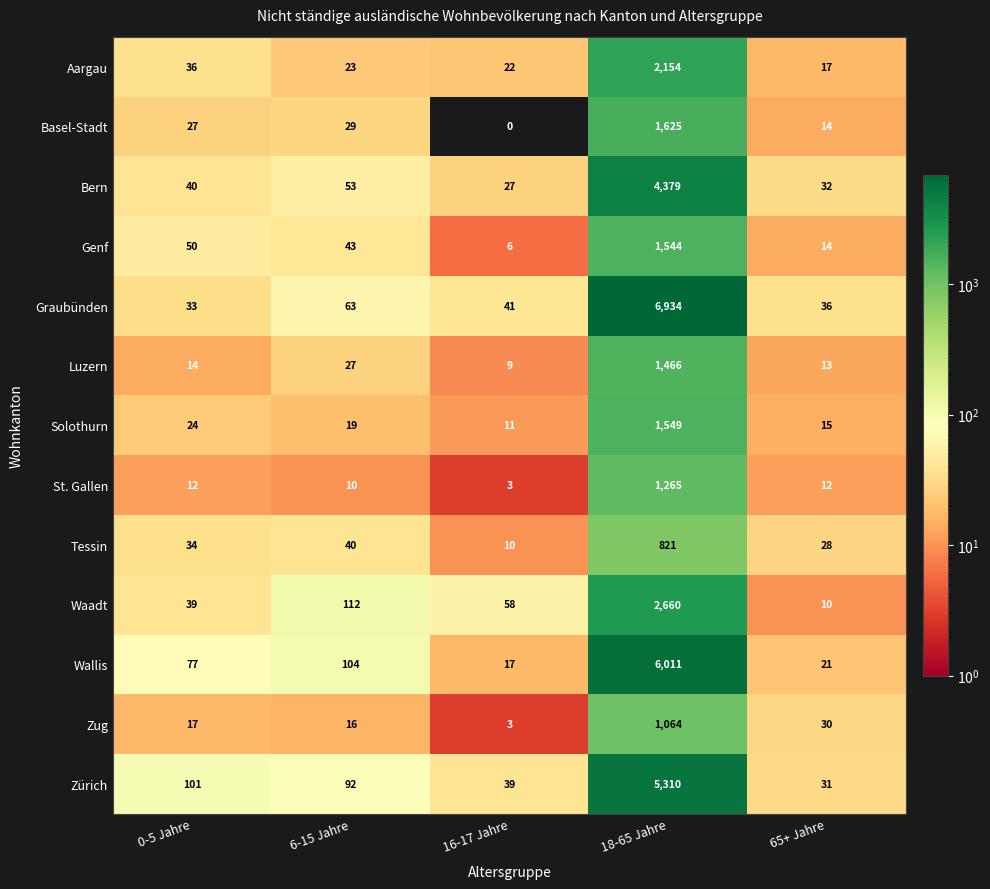

Which series has the largest total across all categories?

Graubünden